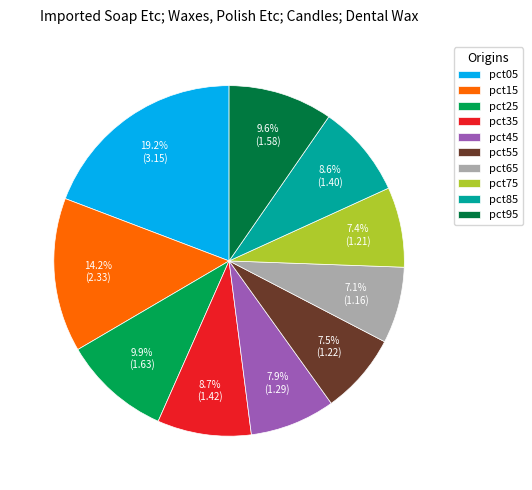

Does any single category account for the majority?

No